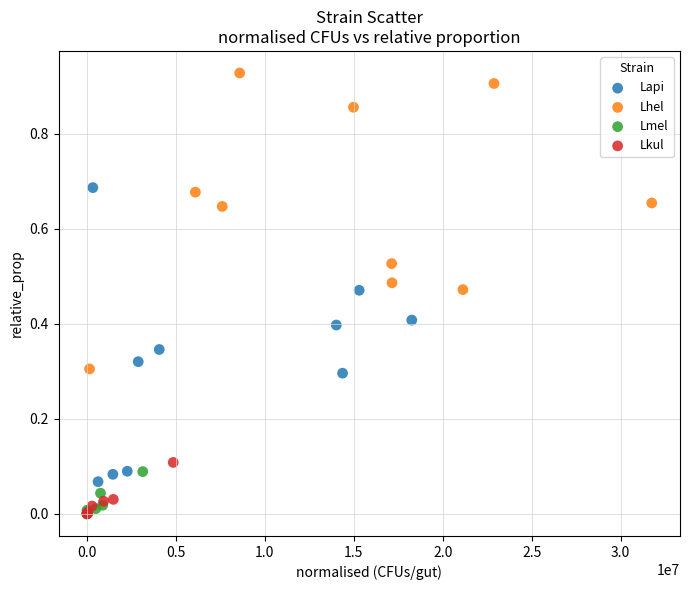

Which series reaches the maximum Y coordinate?

Lhel